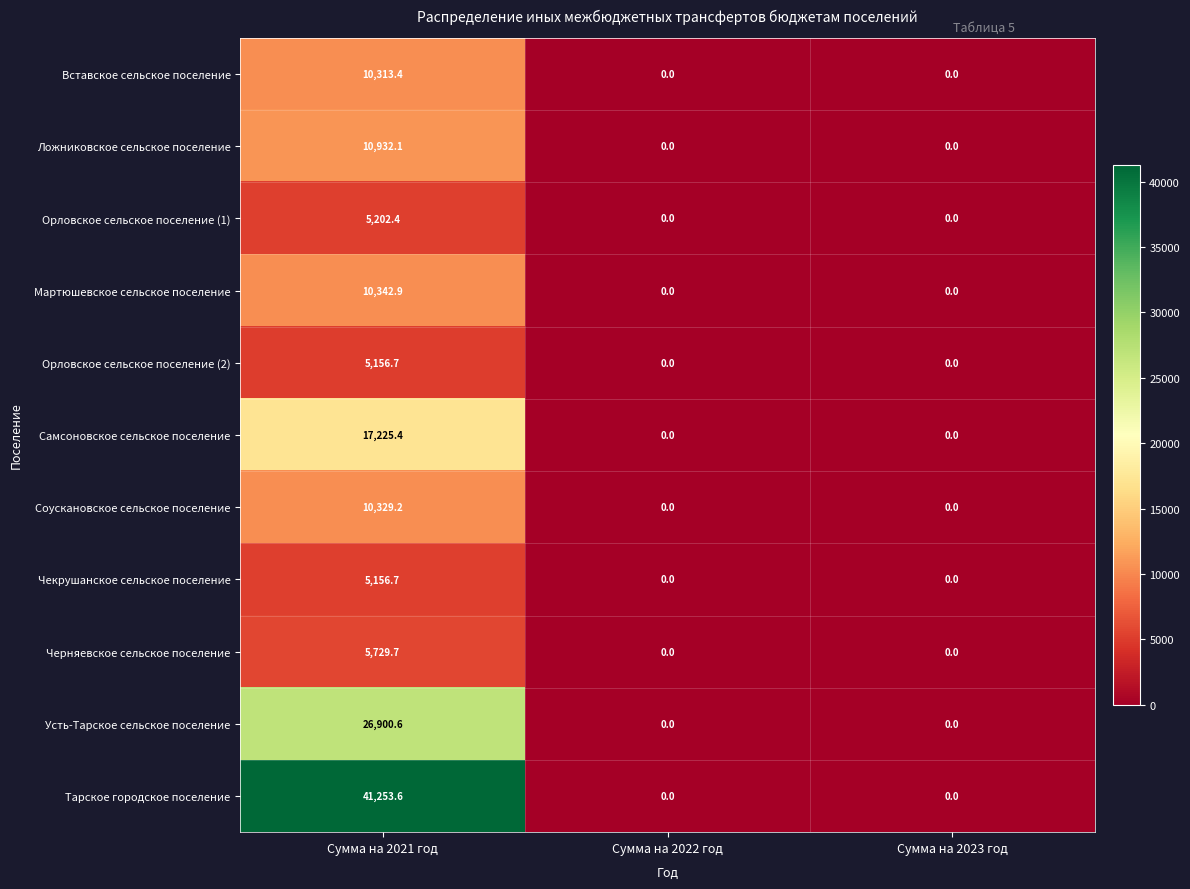

True or false: Мартюшевское сельское поселение has a value of 10342.9 at Сумма на 2021 год.

True